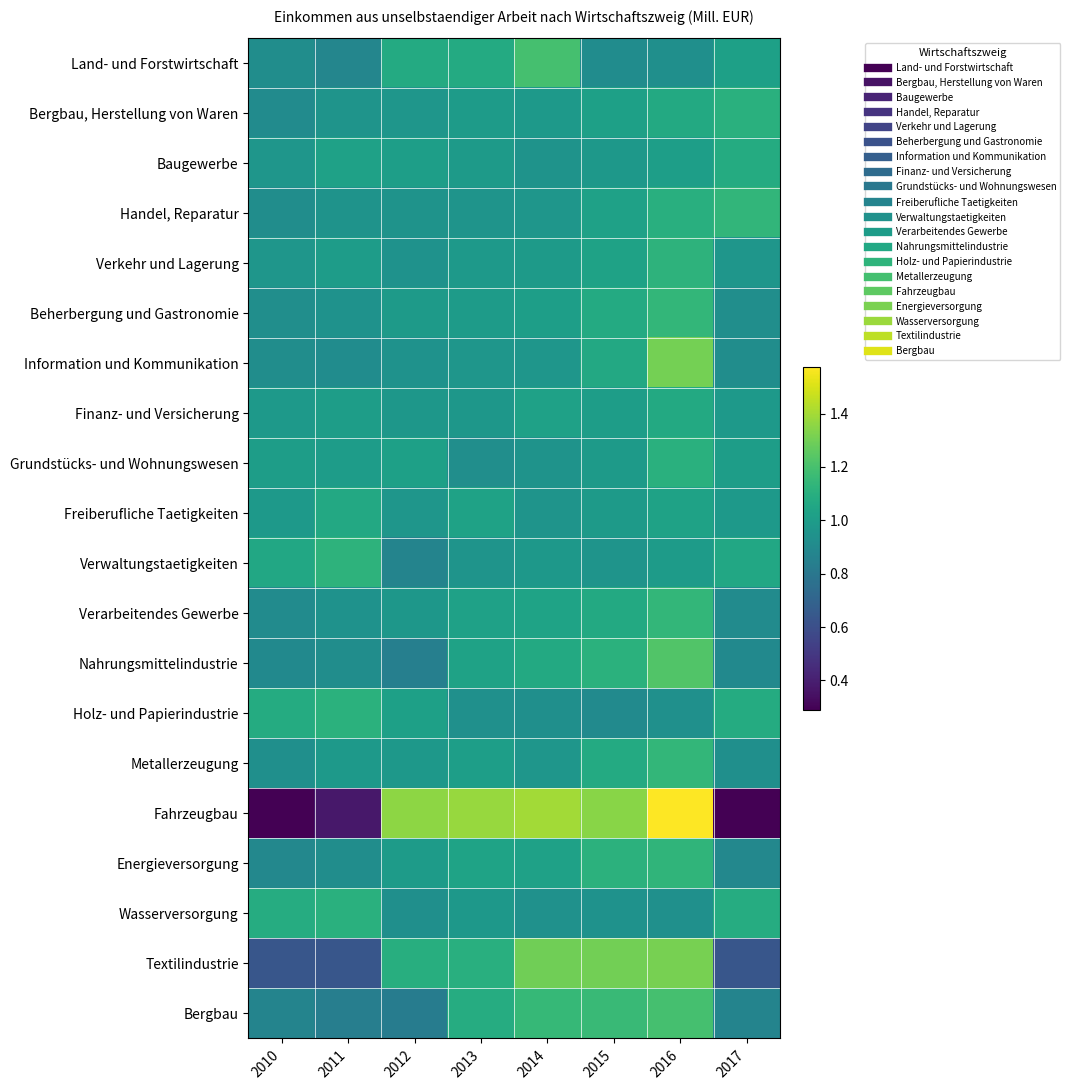

Reading left to right, transcribe all the data shown in this chart.

Land- und Forstwirtschaft: 2010=0.9	2011=0.9	2012=1.1	2013=1.1	2014=1.2	2015=0.9	2016=0.9	2017=1.0
Bergbau, Herstellung von Waren: 2010=0.9	2011=1.0	2012=1.0	2013=1.0	2014=1.0	2015=1.0	2016=1.1	2017=1.1
Baugewerbe: 2010=1.0	2011=1.0	2012=1.0	2013=1.0	2014=1.0	2015=1.0	2016=1.0	2017=1.1
Handel, Reparatur: 2010=0.9	2011=1.0	2012=0.9	2013=1.0	2014=1.0	2015=1.0	2016=1.1	2017=1.1
Verkehr und Lagerung: 2010=1.0	2011=1.0	2012=0.9	2013=1.0	2014=1.0	2015=1.0	2016=1.1	2017=1.0
Beherbergung und Gastronomie: 2010=0.9	2011=0.9	2012=1.0	2013=1.0	2014=1.0	2015=1.1	2016=1.1	2017=0.9
Information und Kommunikation: 2010=0.9	2011=0.9	2012=0.9	2013=1.0	2014=1.0	2015=1.1	2016=1.3	2017=0.9
Finanz- und Versicherung: 2010=1.0	2011=1.0	2012=1.0	2013=1.0	2014=1.0	2015=1.0	2016=1.1	2017=1.0
Grundstücks- und Wohnungswesen: 2010=1.0	2011=1.0	2012=1.0	2013=0.9	2014=0.9	2015=1.0	2016=1.1	2017=1.0
Freiberufliche Taetigkeiten: 2010=1.0	2011=1.1	2012=1.0	2013=1.0	2014=1.0	2015=1.0	2016=1.0	2017=1.0
Verwaltungstaetigkeiten: 2010=1.1	2011=1.1	2012=0.9	2013=1.0	2014=1.0	2015=1.0	2016=1.0	2017=1.1
Verarbeitendes Gewerbe: 2010=0.9	2011=0.9	2012=1.0	2013=1.0	2014=1.0	2015=1.1	2016=1.1	2017=0.9
Nahrungsmittelindustrie: 2010=0.9	2011=0.9	2012=0.8	2013=1.0	2014=1.1	2015=1.1	2016=1.2	2017=0.9
Holz- und Papierindustrie: 2010=1.1	2011=1.1	2012=1.0	2013=0.9	2014=0.9	2015=0.9	2016=0.9	2017=1.1
Metallerzeugung: 2010=0.9	2011=1.0	2012=1.0	2013=1.0	2014=1.0	2015=1.1	2016=1.1	2017=0.9
Fahrzeugbau: 2010=0.3	2011=0.4	2012=1.4	2013=1.4	2014=1.4	2015=1.3	2016=1.6	2017=0.3
Energieversorgung: 2010=0.9	2011=0.9	2012=1.0	2013=1.0	2014=1.0	2015=1.1	2016=1.1	2017=0.9
Wasserversorgung: 2010=1.1	2011=1.1	2012=0.9	2013=1.0	2014=0.9	2015=0.9	2016=0.9	2017=1.1
Textilindustrie: 2010=0.6	2011=0.6	2012=1.1	2013=1.1	2014=1.3	2015=1.3	2016=1.3	2017=0.6
Bergbau: 2010=0.9	2011=0.8	2012=0.8	2013=1.1	2014=1.2	2015=1.2	2016=1.2	2017=0.9